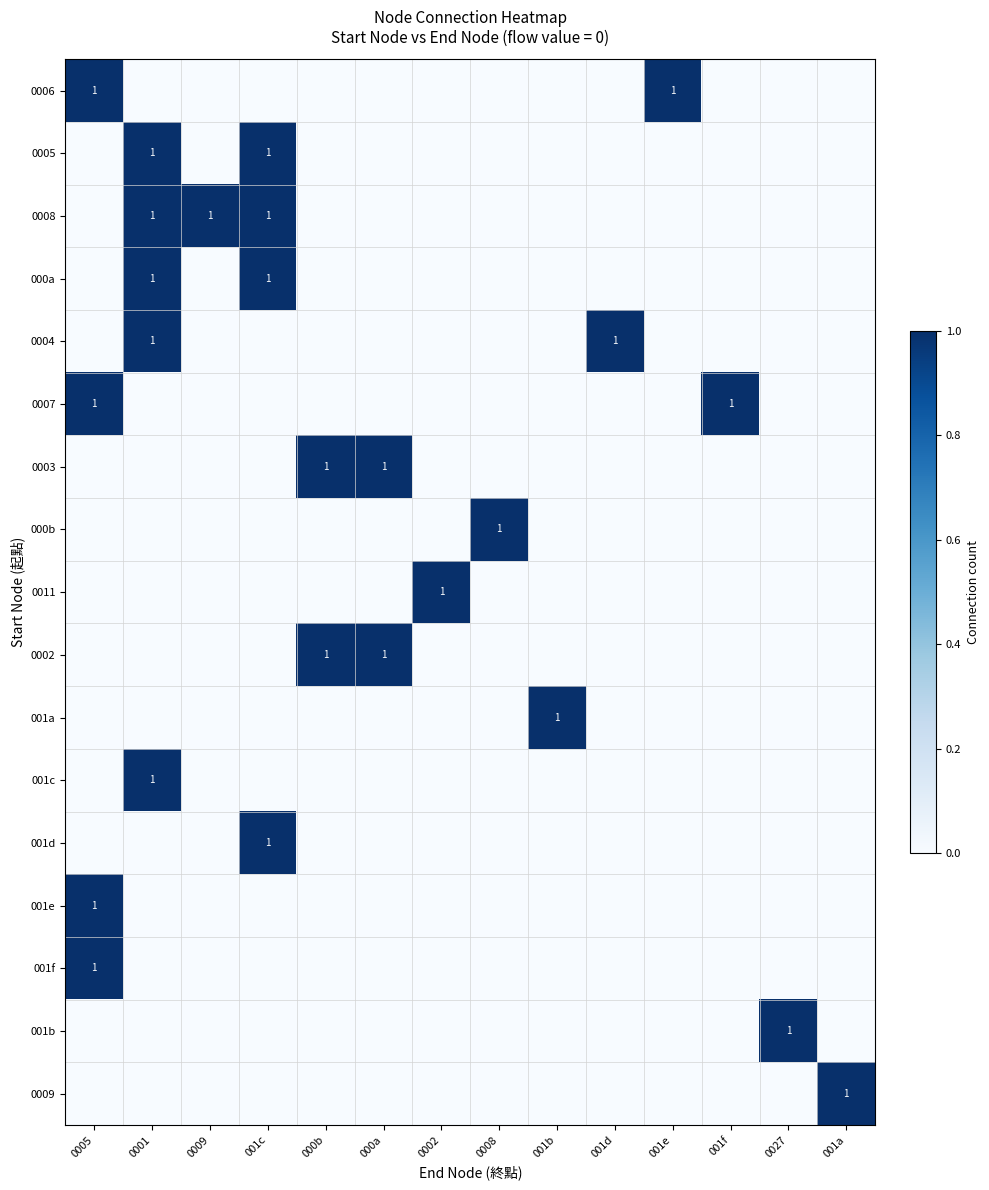

What is the sum of all 0008 values?

3